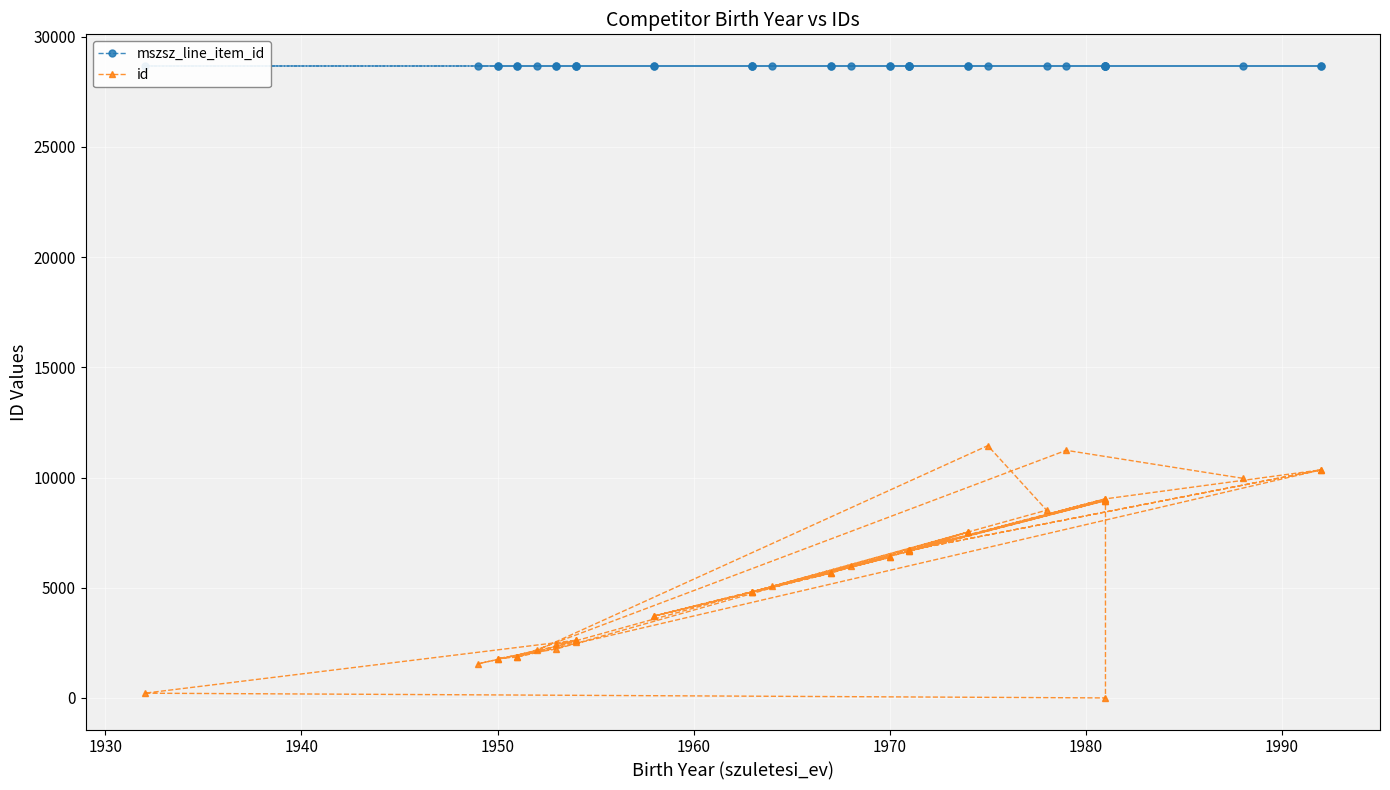

Rank the series by their average value, from lowest to highest.

id, mszsz_line_item_id